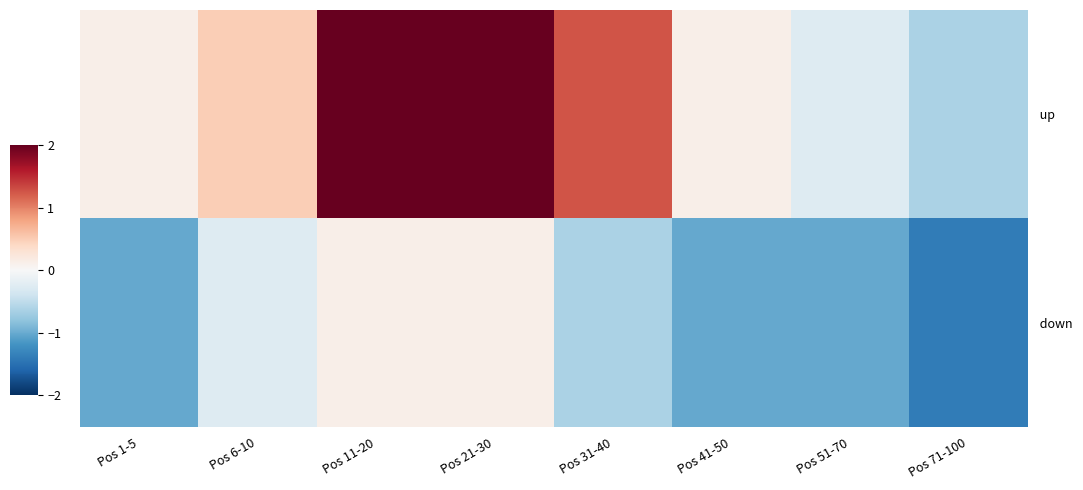

At Pos 51-70, list the series in order from largest to smallest.

up, down